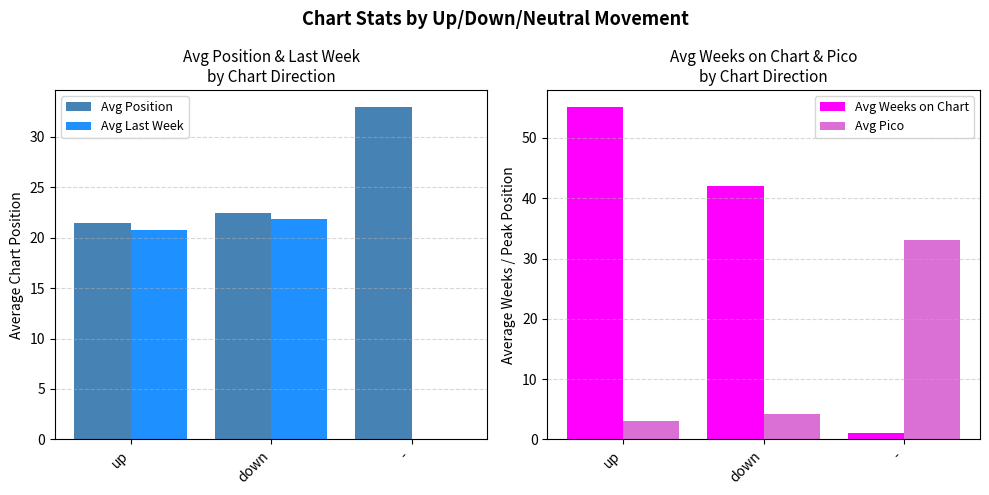

Is it true that Avg Position equals 21.5 at up?

True